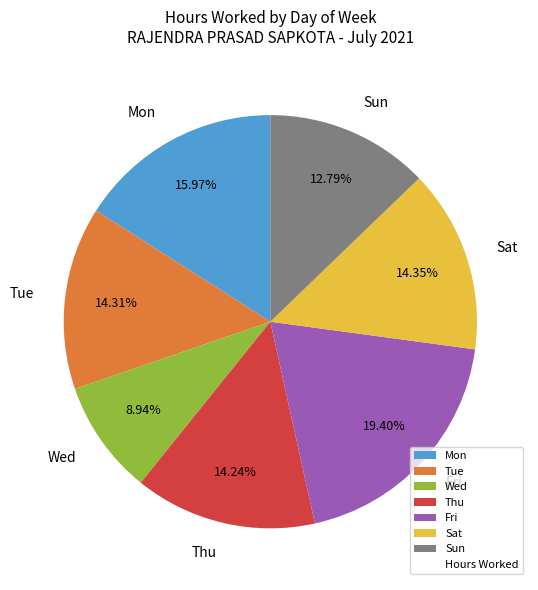

Is there a majority slice in this chart?

No